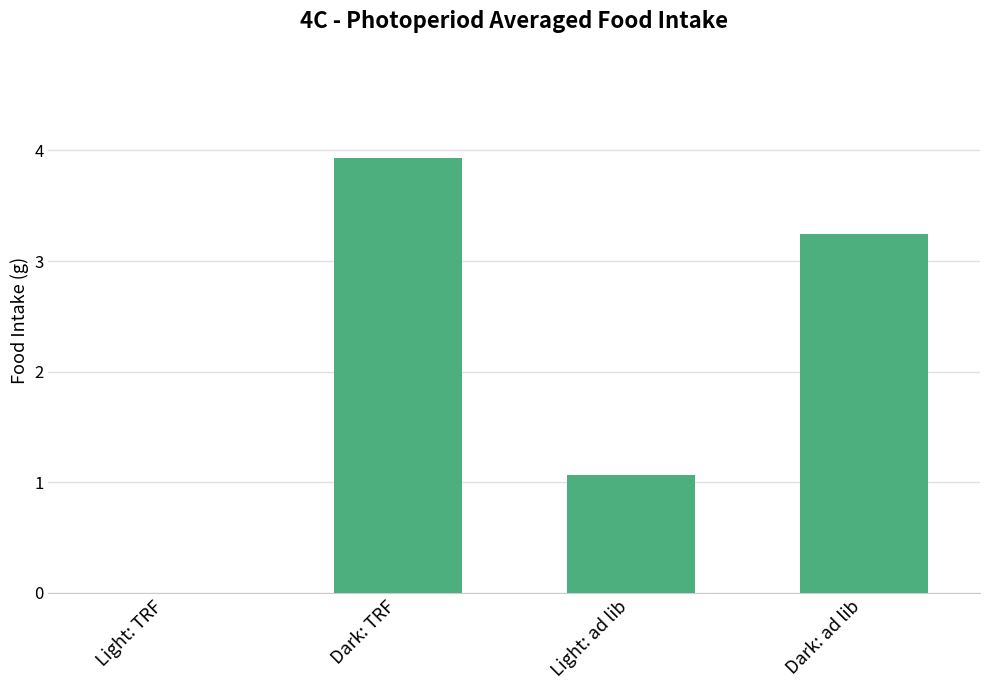

Count the number of categories in the chart.

4